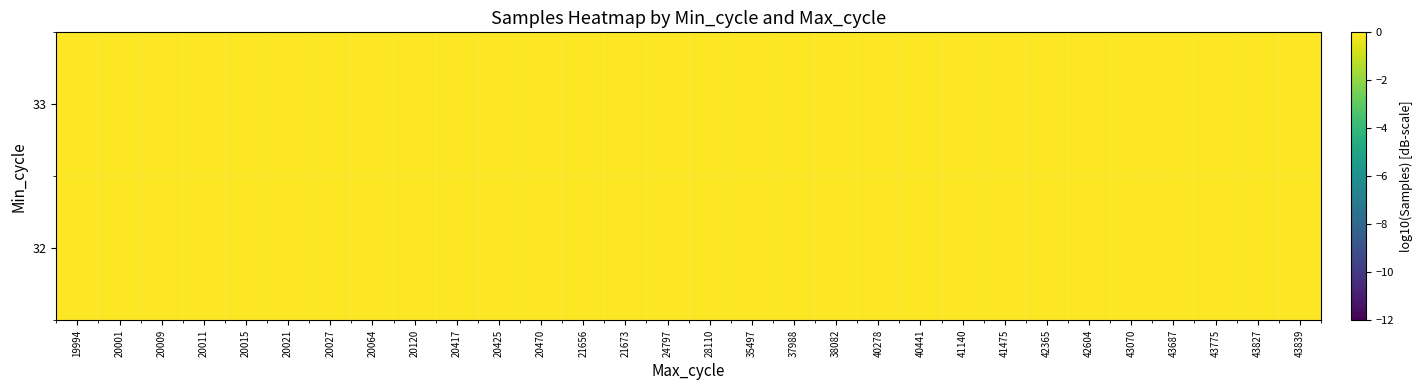

At which category is the sum across all series the highest?

20470